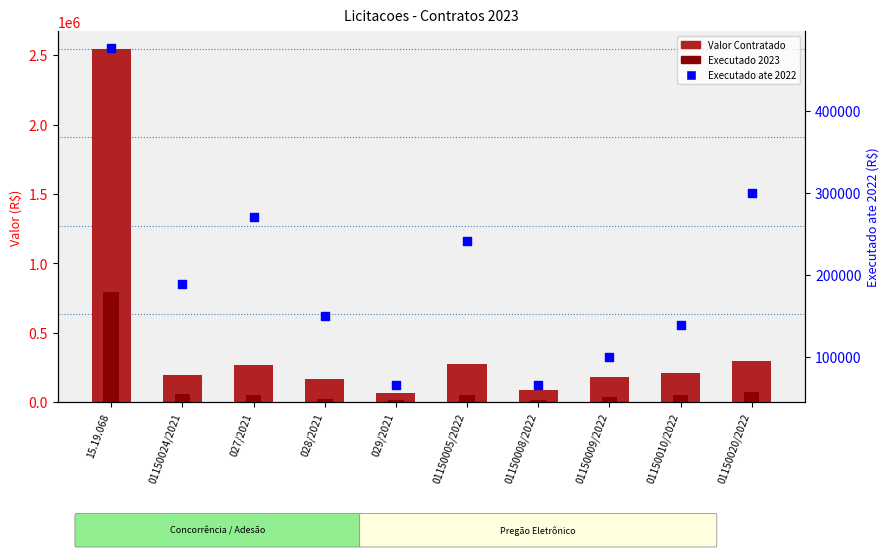

Which series reaches the minimum Y coordinate?

Executado 2023